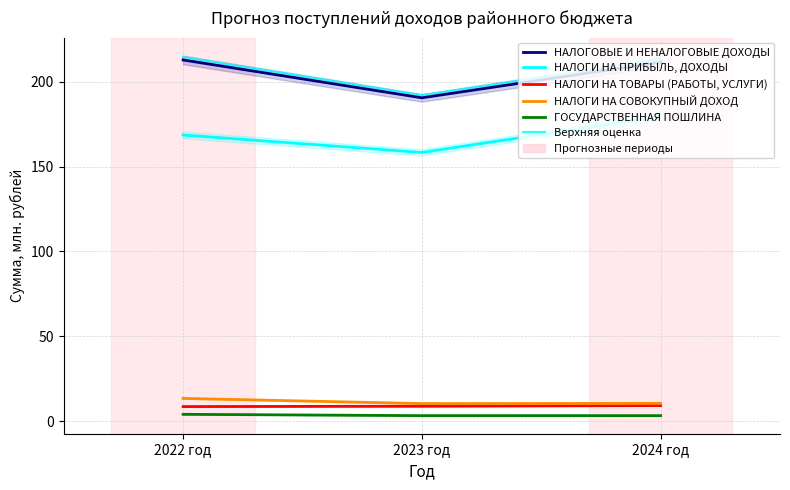

Reading left to right, list all the values displayed in this chart.

НАЛОГОВЫЕ И НЕНАЛОГОВЫЕ ДОХОДЫ: 212.8	190.5	211.5
НАЛОГИ НА ПРИБЫЛЬ, ДОХОДЫ: 168.6	158.3	179.5
НАЛОГИ НА ТОВАРЫ (РАБОТЫ, УСЛУГИ): 8.5	8.7	9.1
НАЛОГИ НА СОВОКУПНЫЙ ДОХОД: 13.3	10.3	10.4
ГОСУДАРСТВЕННАЯ ПОШЛИНА: 4.0	3.2	3.2
Верхняя оценка: 214.5	192.0	213.2